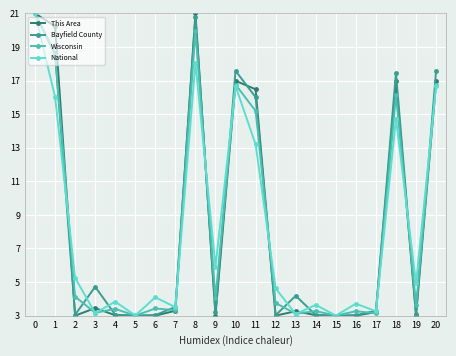

What is the difference between the highest and lowest values at 18?

2.7